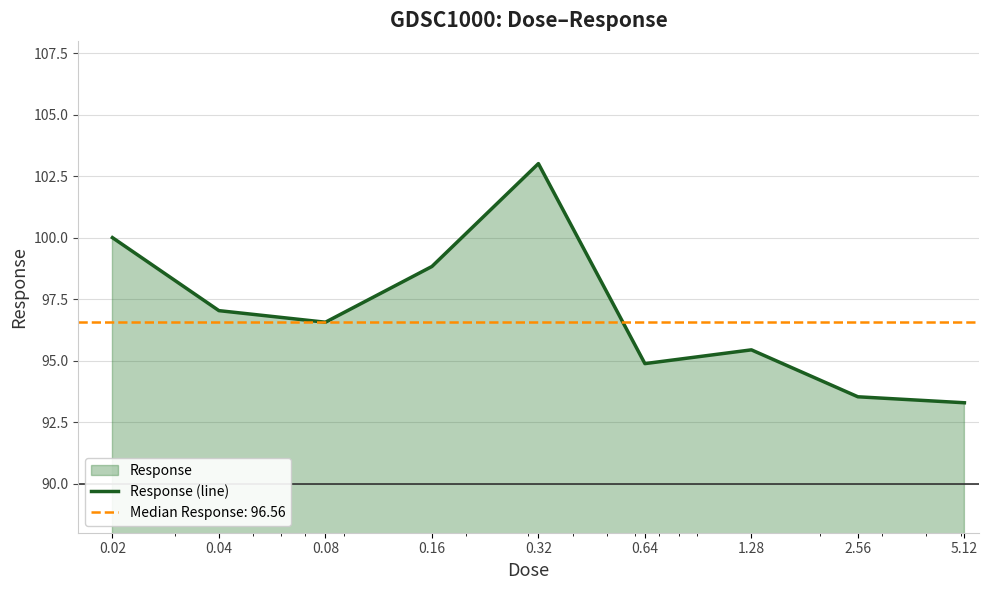

Where does the data first go above 96?

0.02